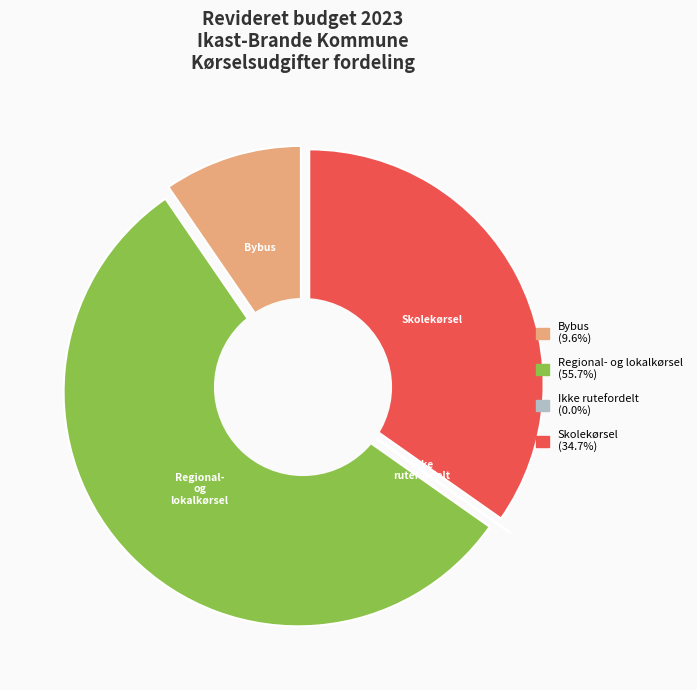

Which slice represents more than half of the pie?

Regional- og lokalkørsel